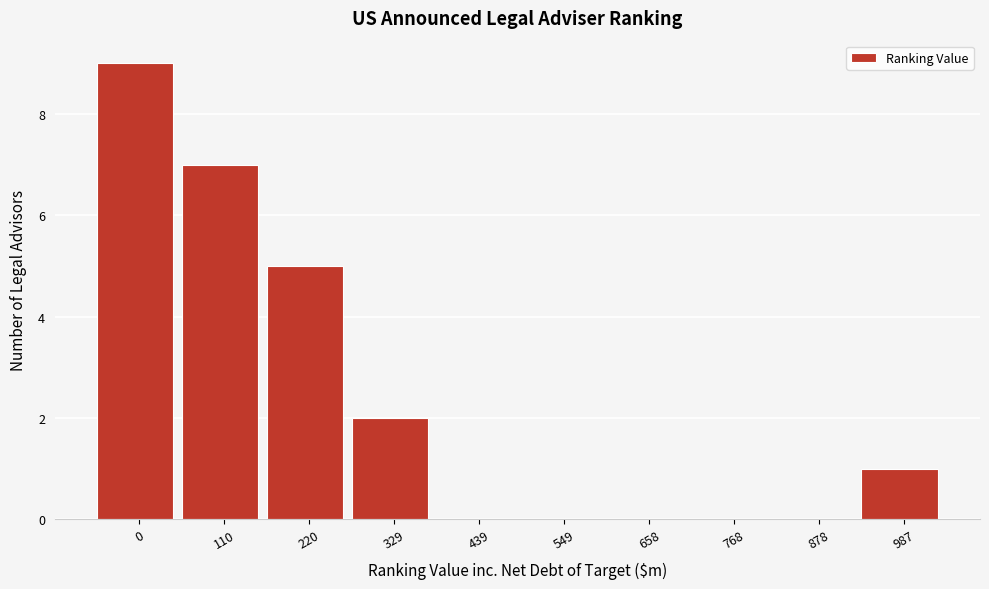

Reading left to right, list all the values displayed in this chart.

0=9	110=7	220=5	329=2	439=0	549=0	658=0	768=0	878=0	987=1